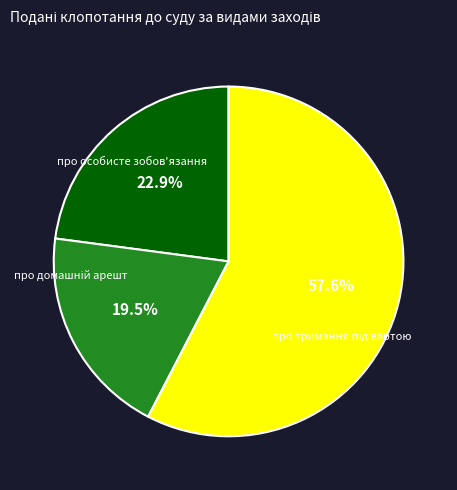

Is there a majority slice in this chart?

Yes